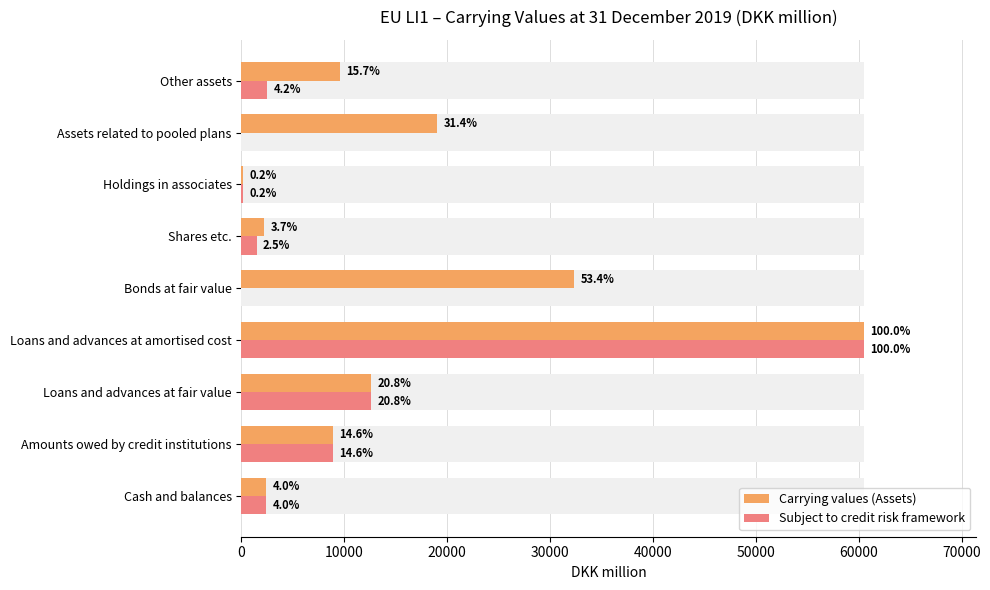

Rank the series by their average value, from lowest to highest.

Subject to credit risk framework, Carrying values (Assets)